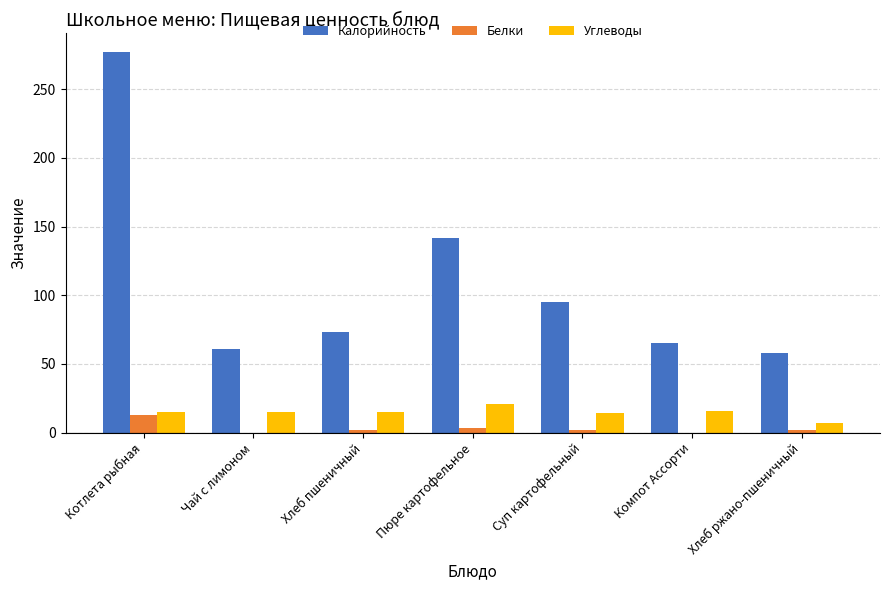

Count the number of data series in this chart.

3